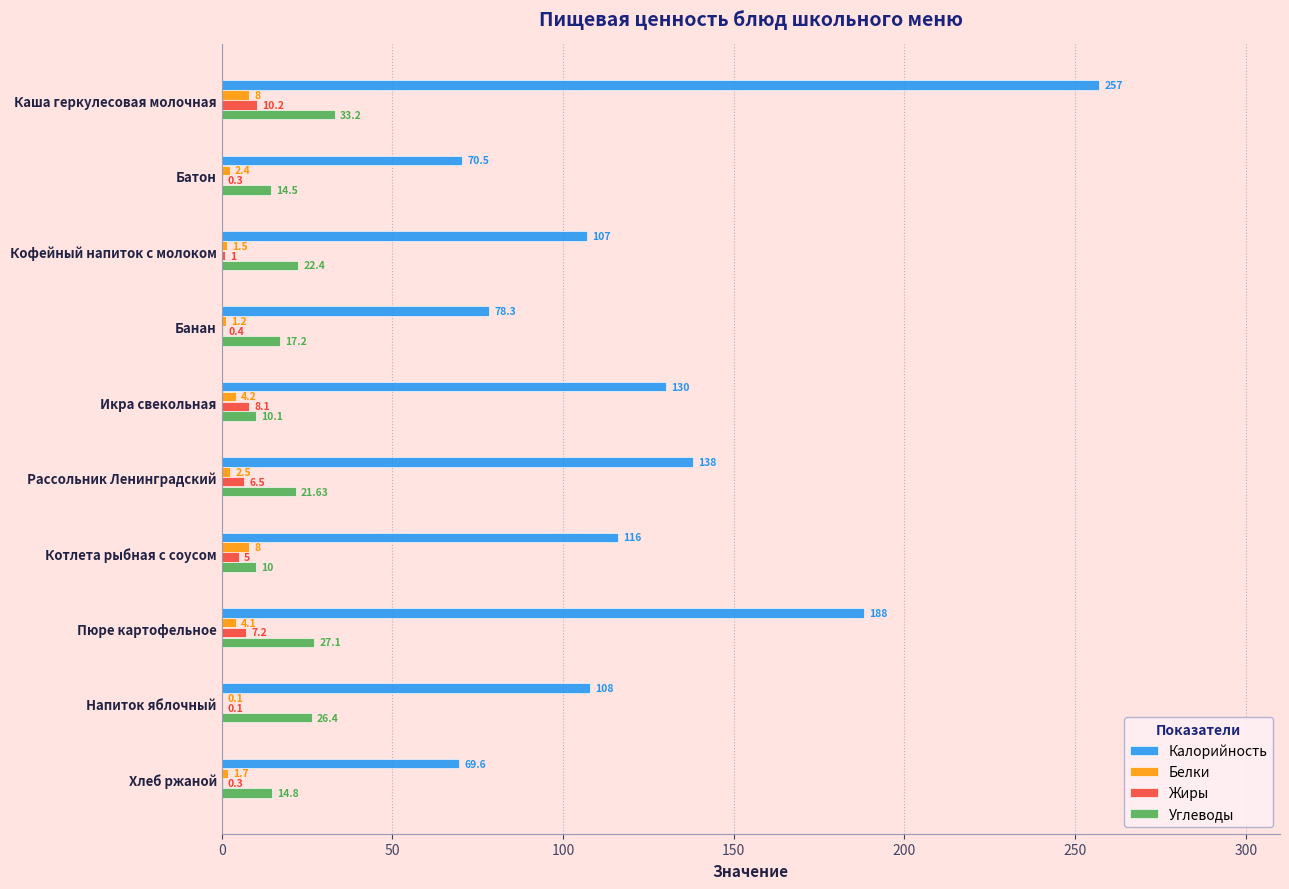

Which series changed the most between Икра свекольная and Напиток яблочный?

Калорийность